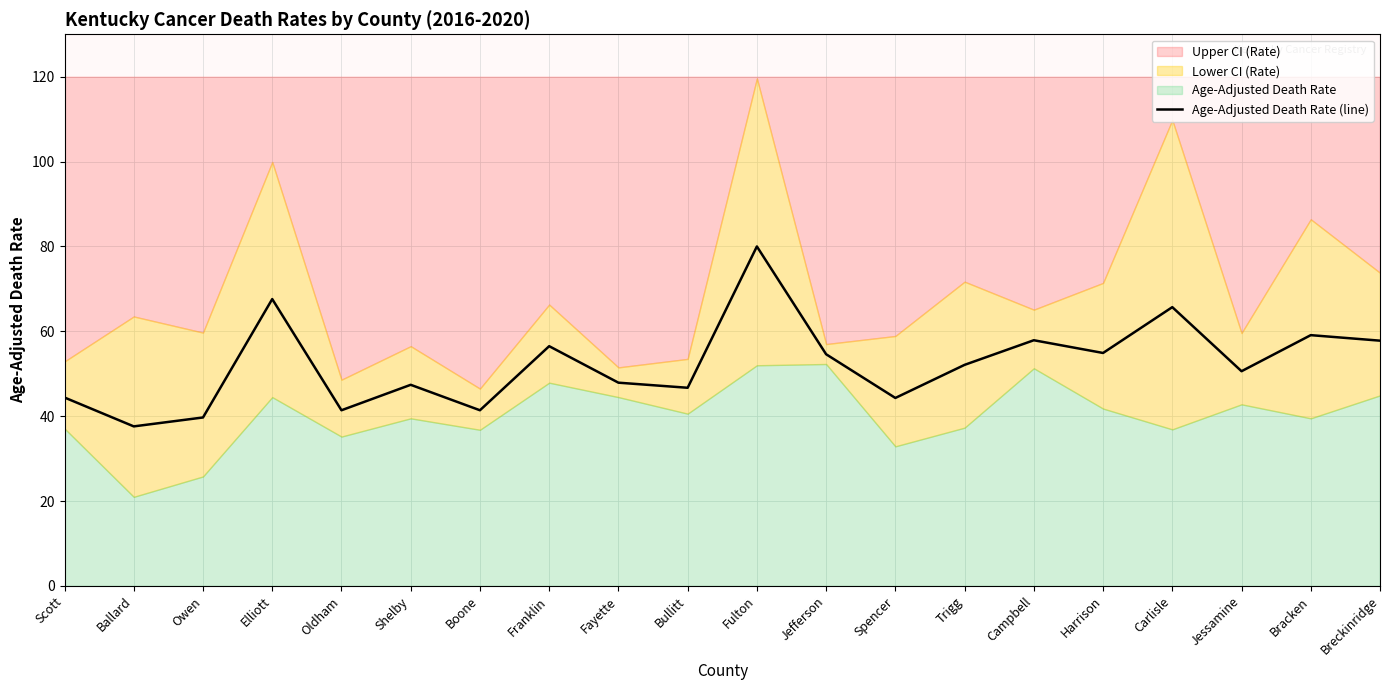

How many values are below 52?

10